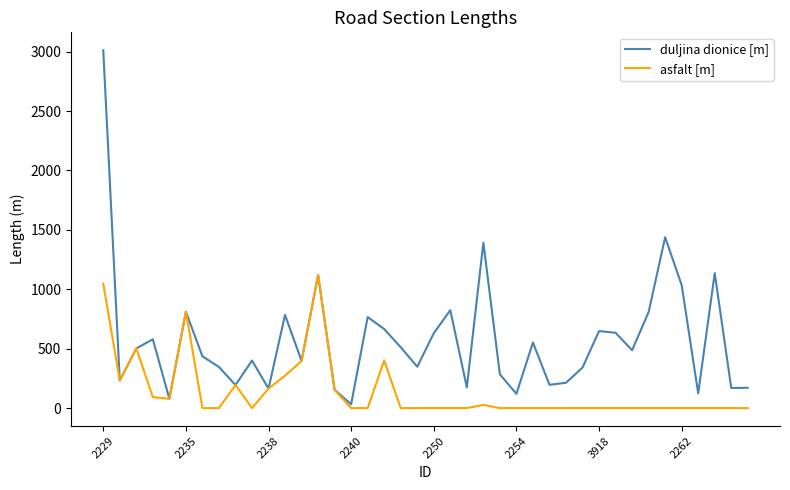

Which series has the largest total across all categories?

duljina dionice [m]